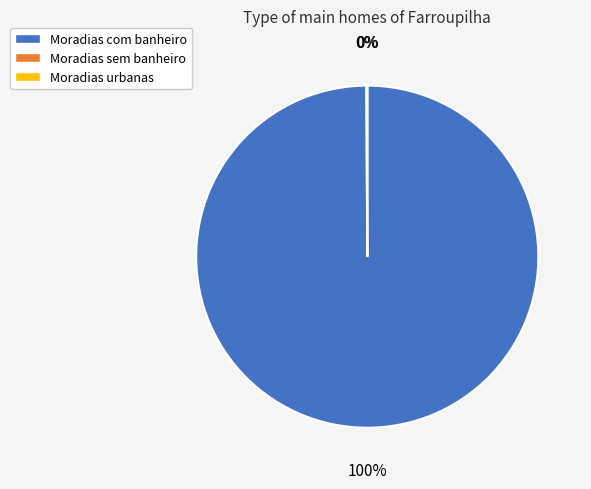

What percentage is NOT represented by Moradias sem banheiro?

99.9%